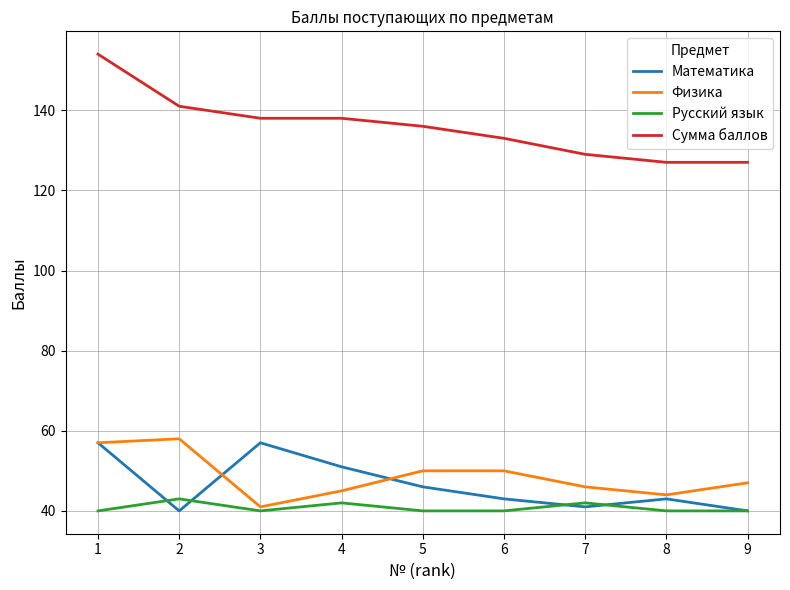

Reading left to right, extract all data points from this chart.

Математика: 57	40	57	51	46	43	41	43	40
Физика: 57	58	41	45	50	50	46	44	47
Русский язык: 40	43	40	42	40	40	42	40	40
Сумма баллов: 154	141	138	138	136	133	129	127	127